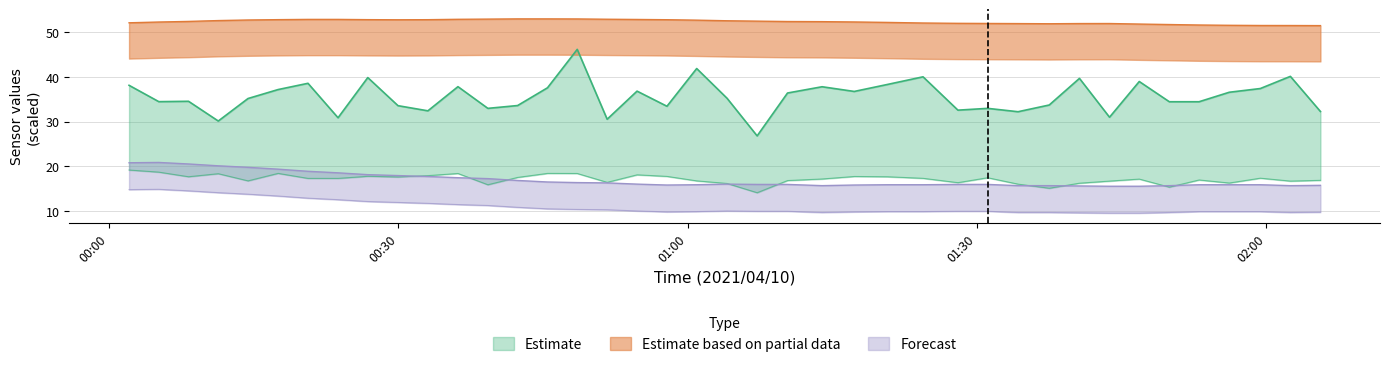

At which category does SDS_P2 reach its first local peak?

2021/04/10 00:11:20